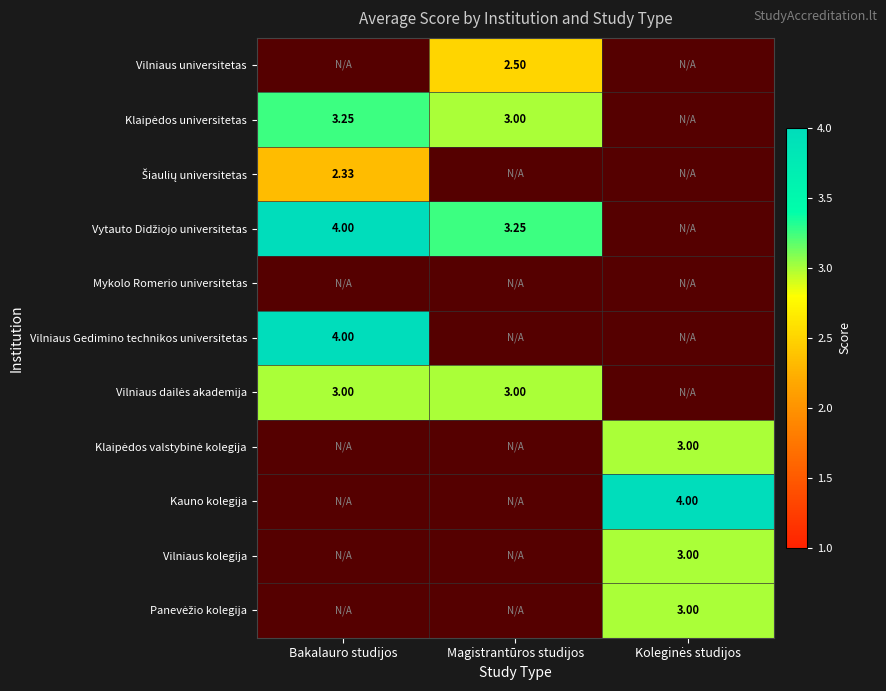

The value of Kauno kolegija at Koleginės studijos is 7.1. True or false?

False